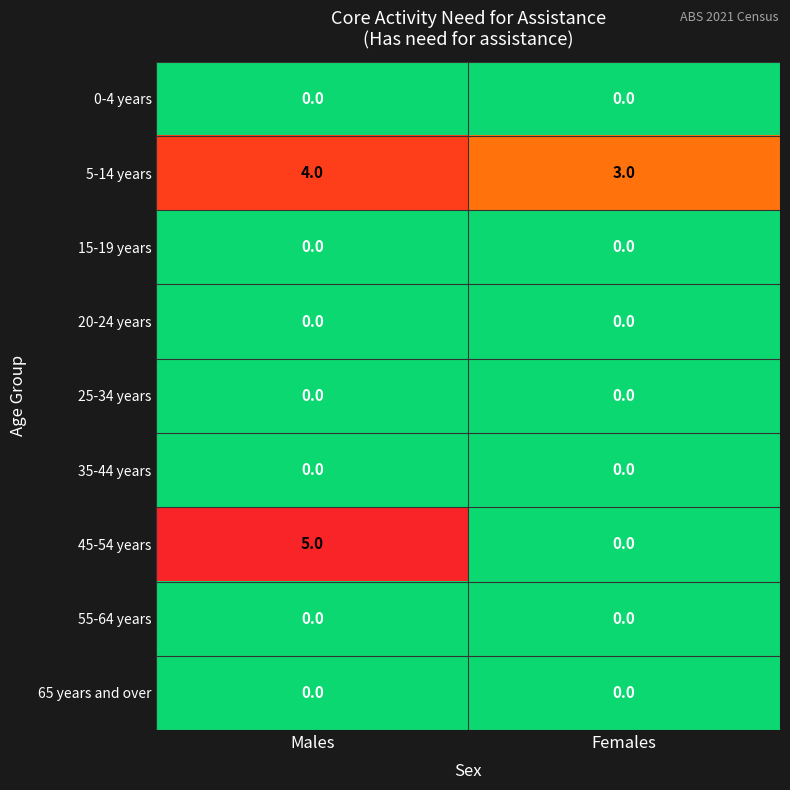

The value of 20-24 years at Males is 0. True or false?

True